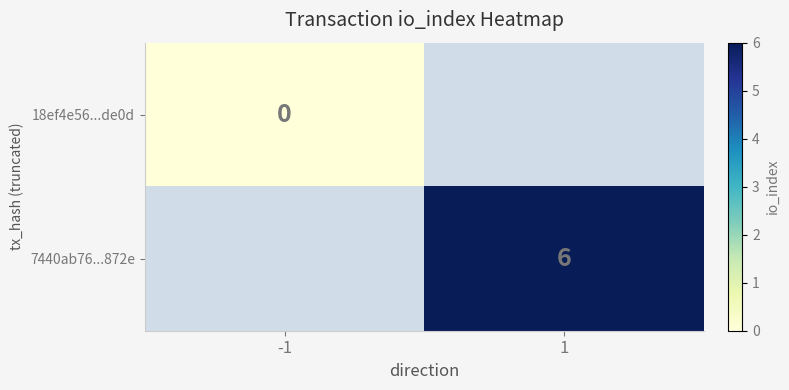

The value of 7440ab76...872e at 1 is 6. True or false?

True